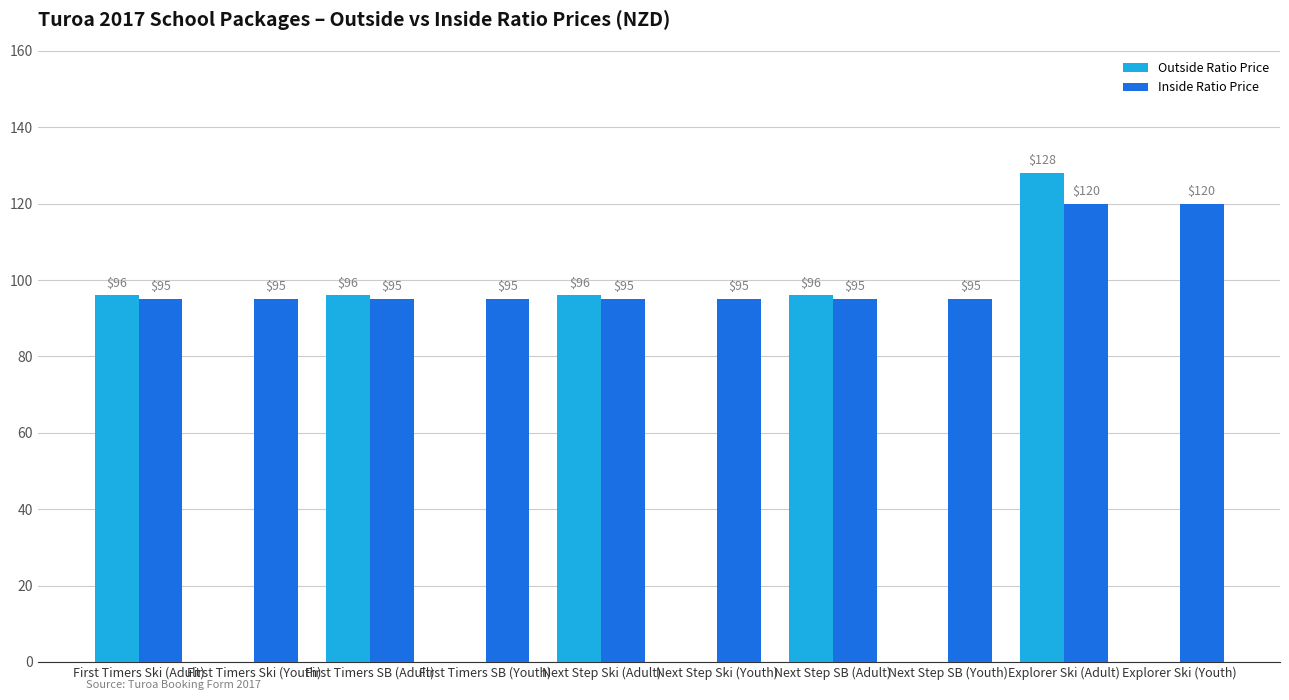

At which category is the sum across all series the highest?

Explorer Ski (Adult)